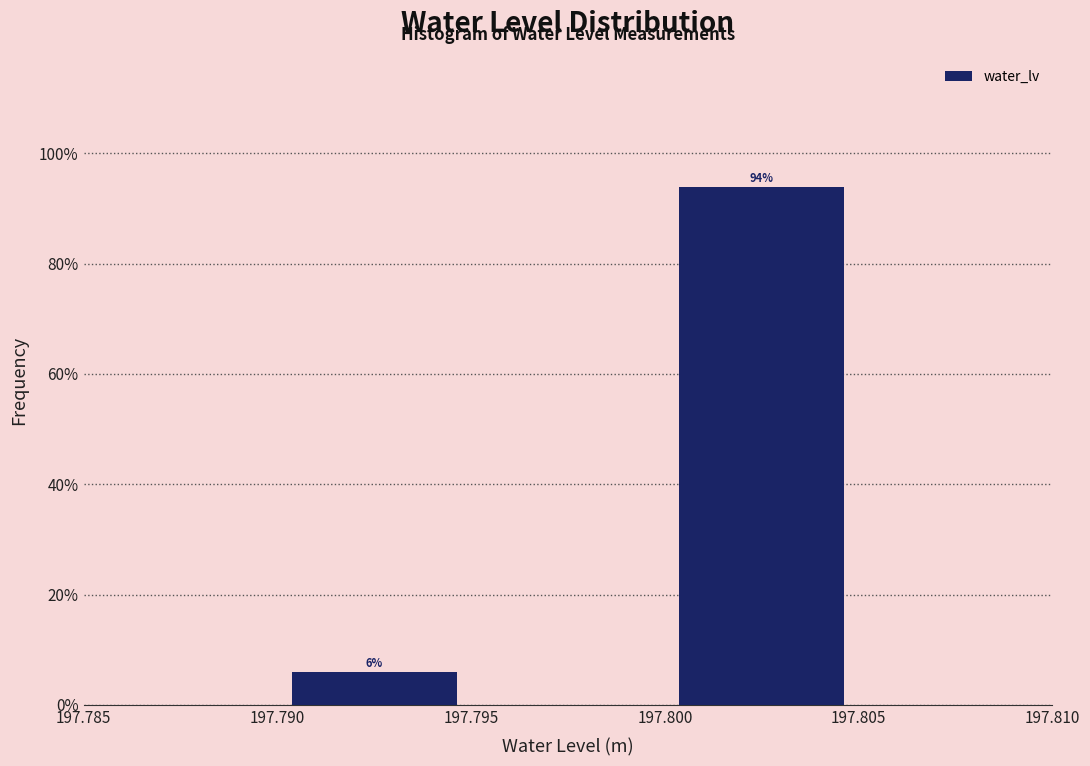

Over which range of the x-axis is the bar tallest?

197.800 to 197.805